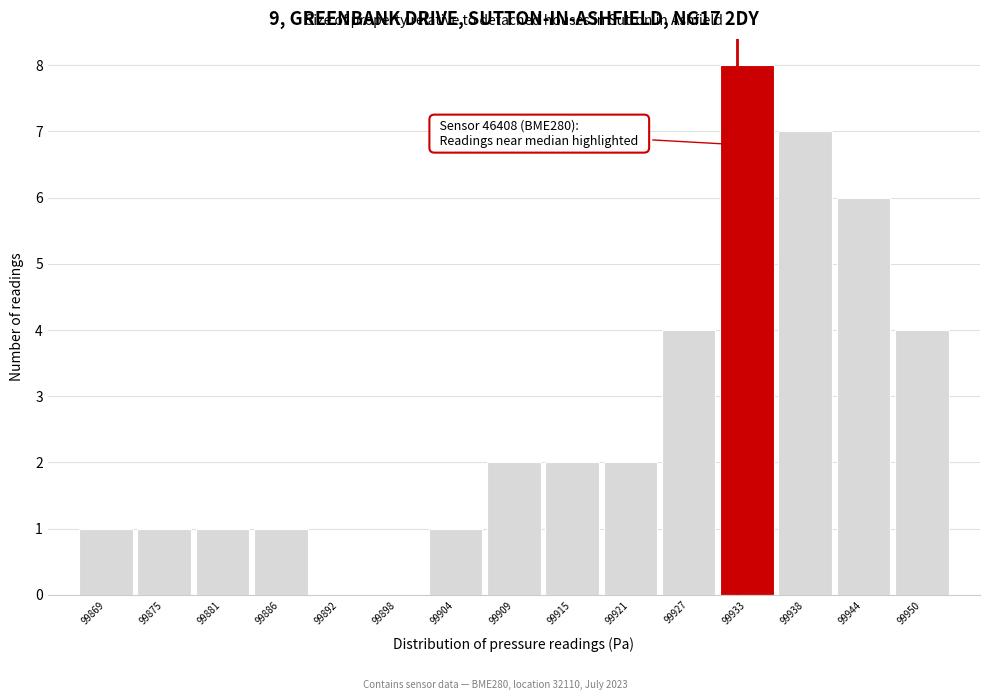

Reading left to right, list all the values displayed in this chart.

99869=1	99875=1	99881=1	99886=1	99892=0	99898=0	99904=1	99909=2	99915=2	99921=2	99927=4	99933=8	99938=7	99944=6	99950=4